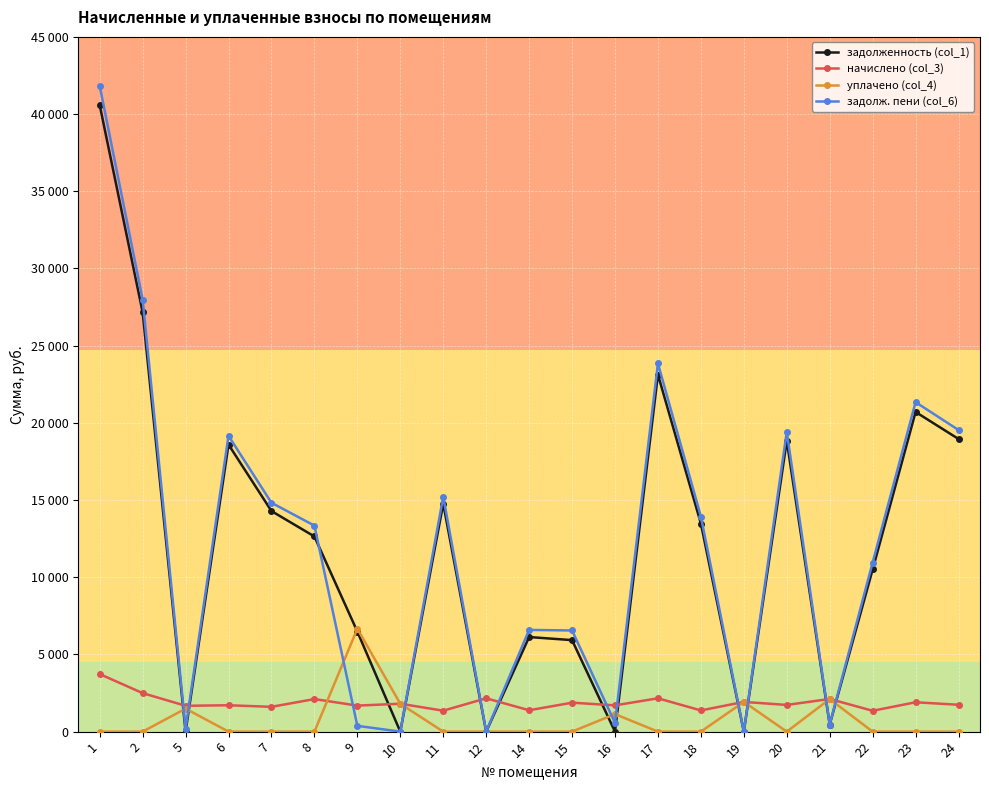

What are all the series names shown in the legend?

задолженность (col_1), начислено (col_3), уплачено (col_4), задолж. пени (col_6)